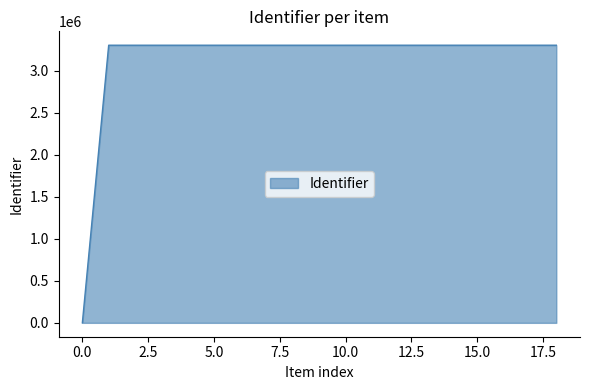

Does the chart display data point markers on the line(s)?

No